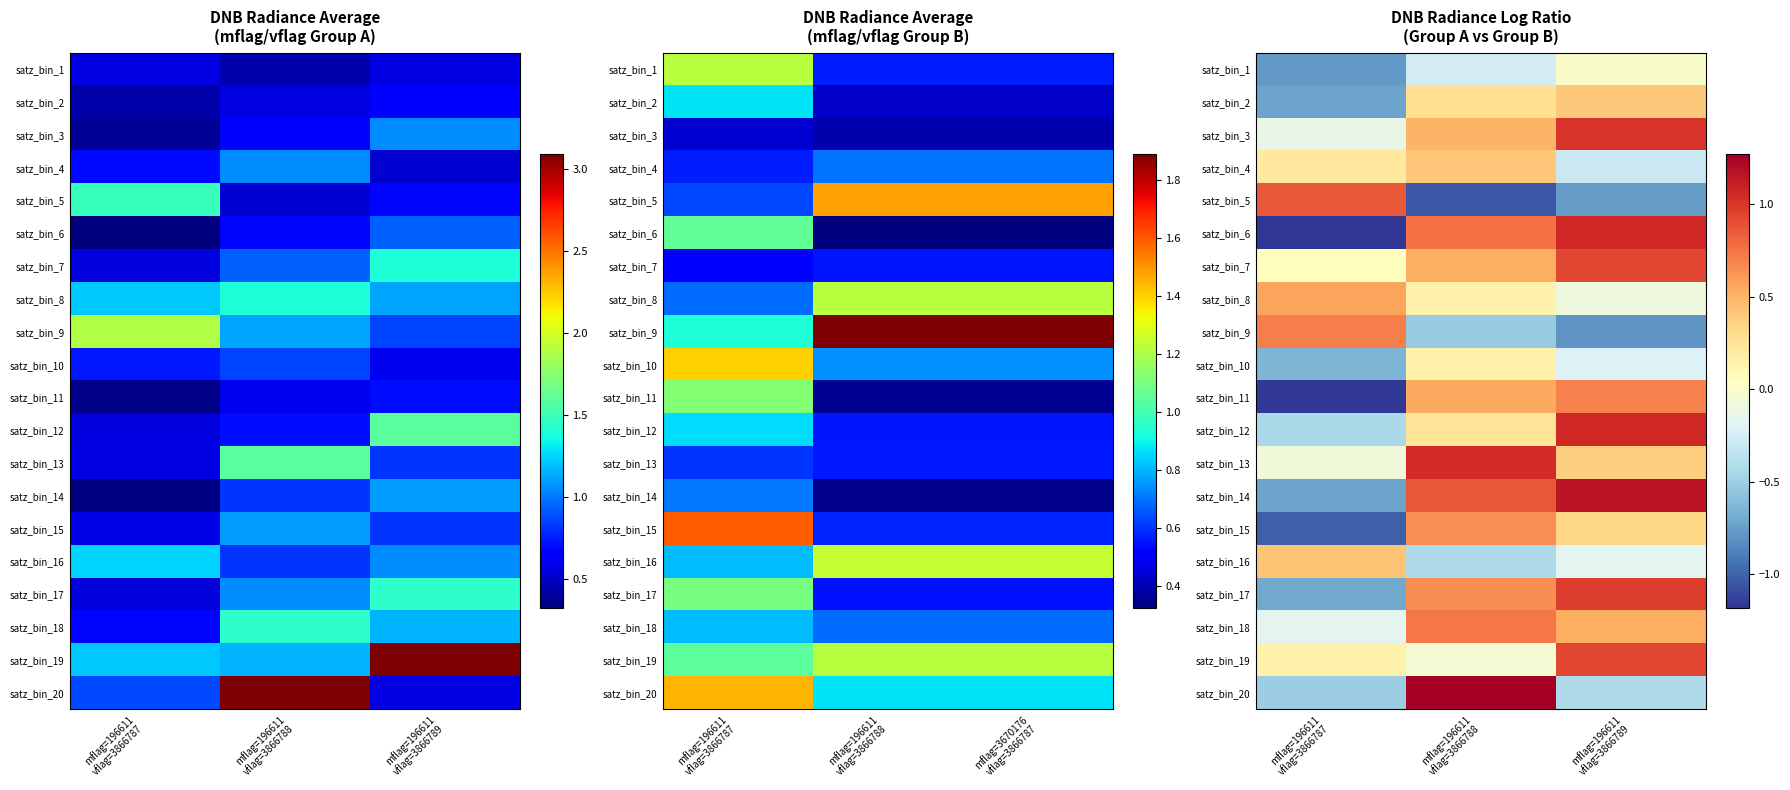

What is the greatest value displayed?

1.3